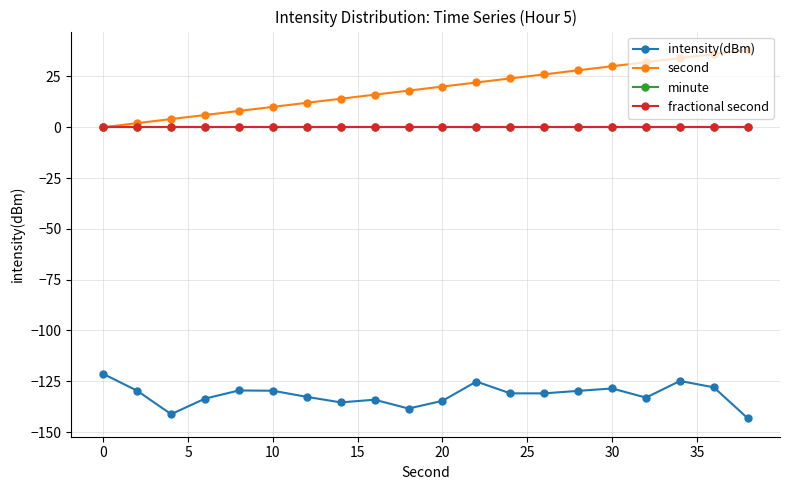

Does the chart display data point markers on the line(s)?

Yes